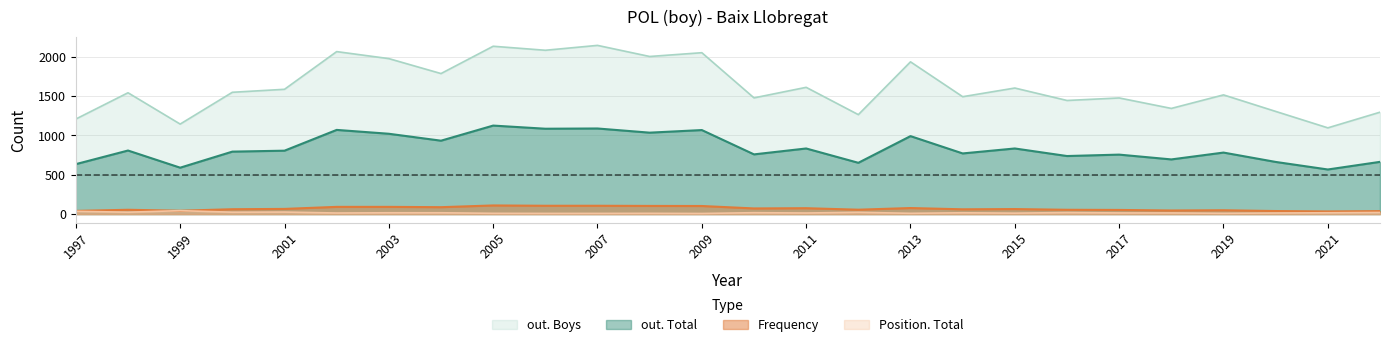

Where is the first local minimum for out. Total?

1999